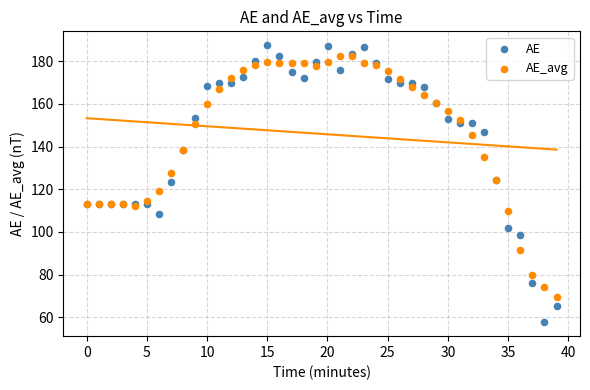

Which series has the widest spread of Y values?

AE